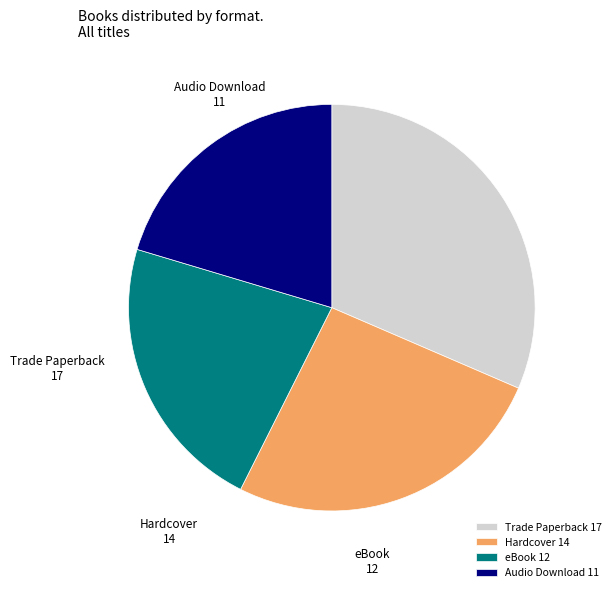

Do eBook and Trade Paperback together represent more than half of the pie?

Yes